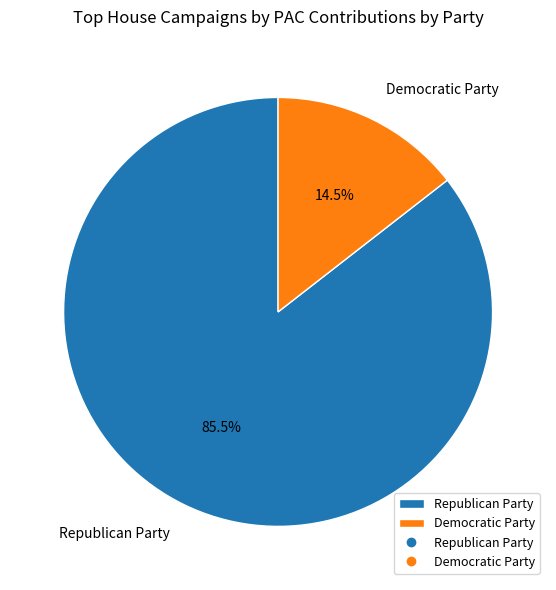

Does Republican Party account for over 50% of the chart?

Yes